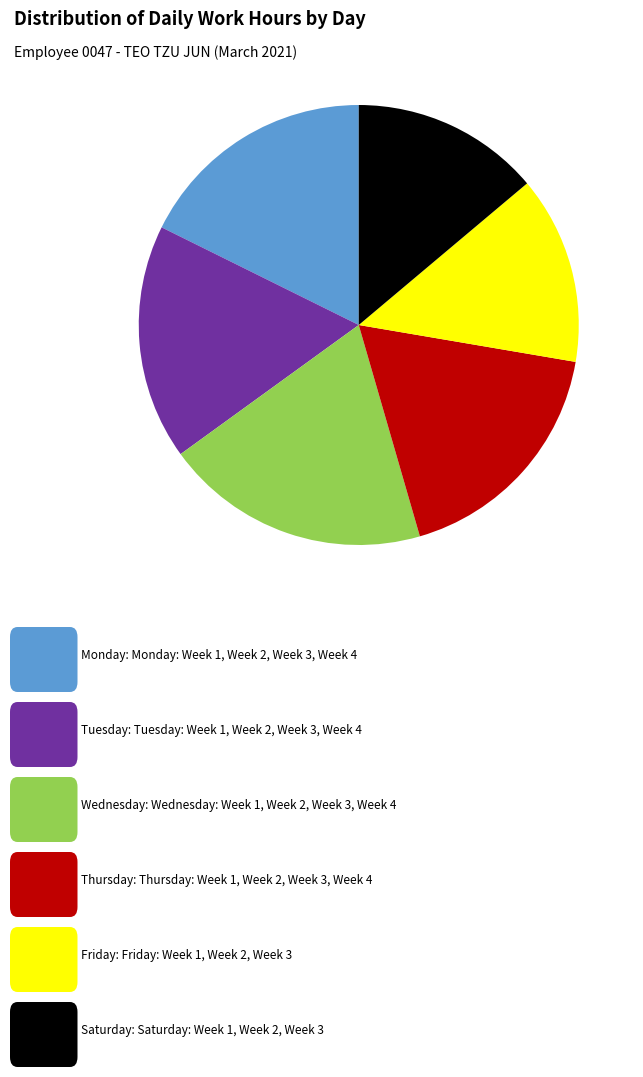

Does any single category account for the majority?

No